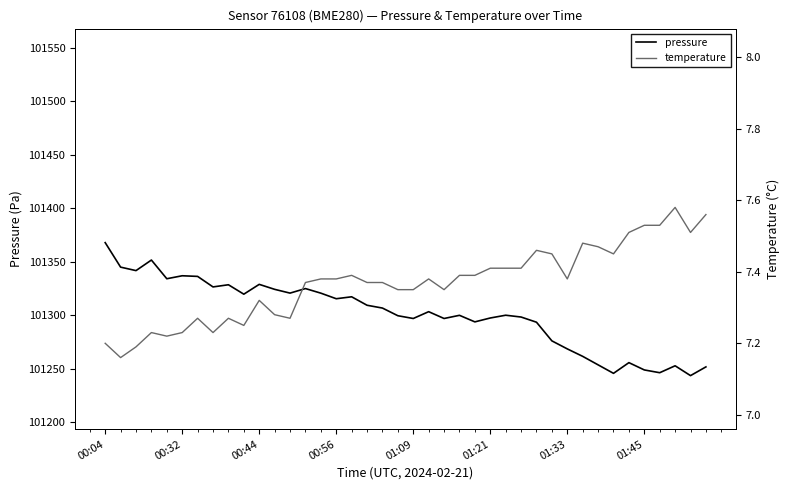

How many categories are shown in the chart?

40